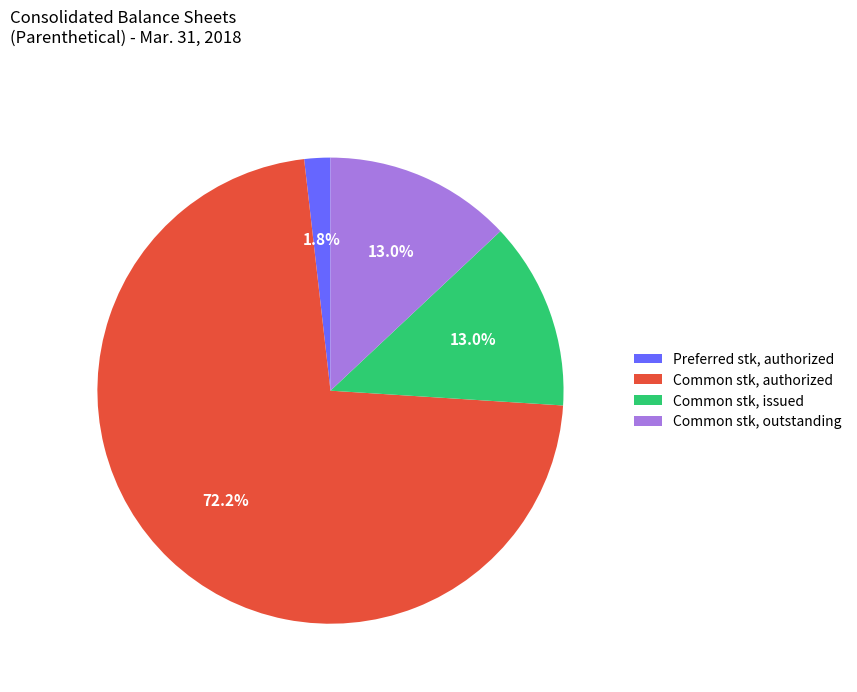

Which slice represents more than half of the pie?

Common stk, authorized